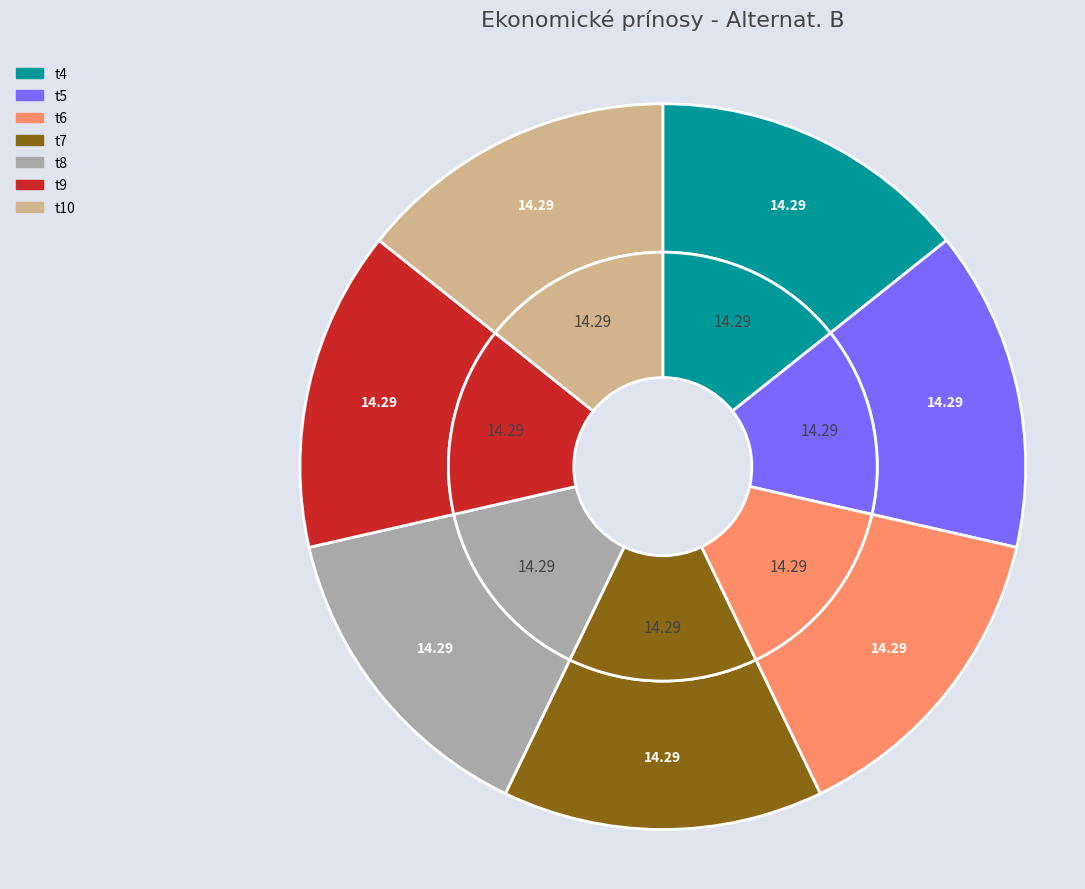

What percentage do t7 and t4 together represent?

28.6%